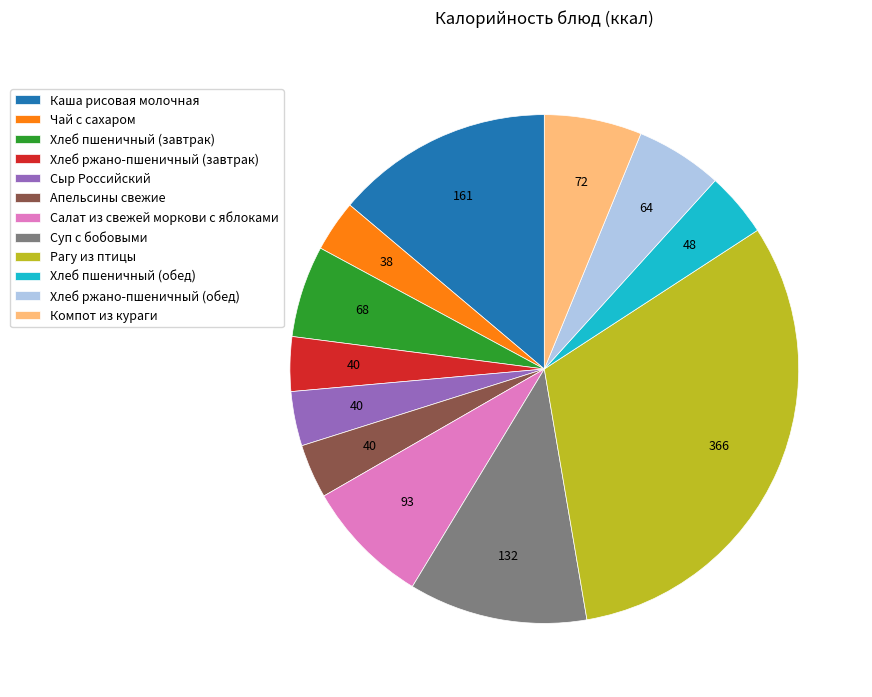

Is it true that Суп с бобовыми is 4% of the pie?

False